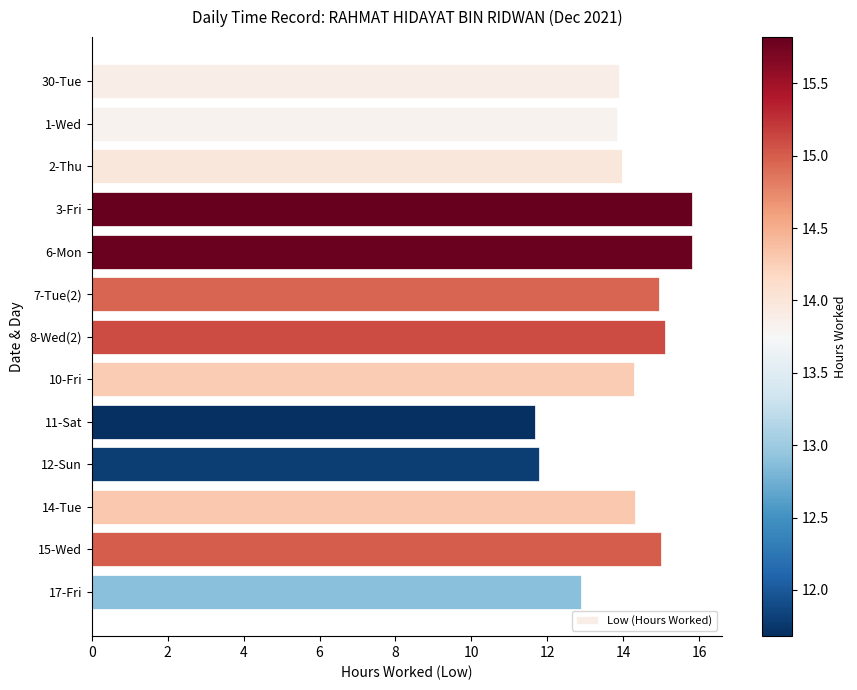

What is the difference between the maximum and minimum values?

4.1